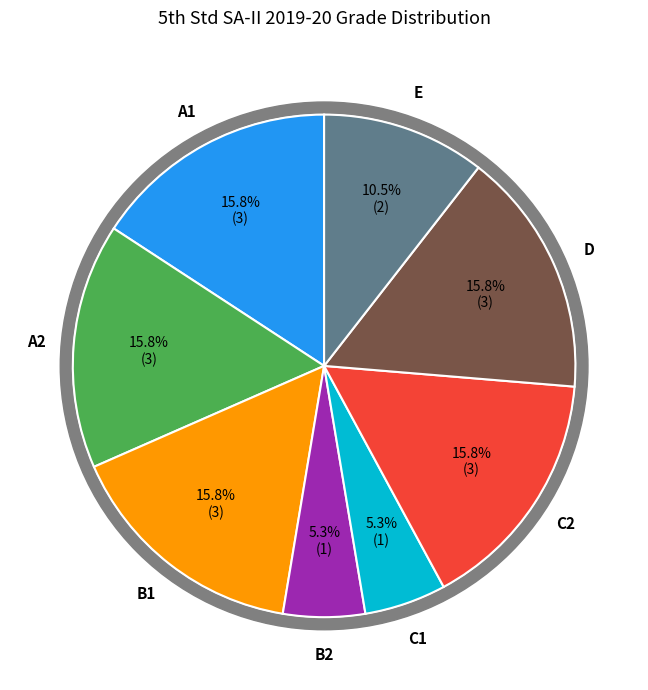

What percentage is the C1 slice, to the nearest percent?

5%